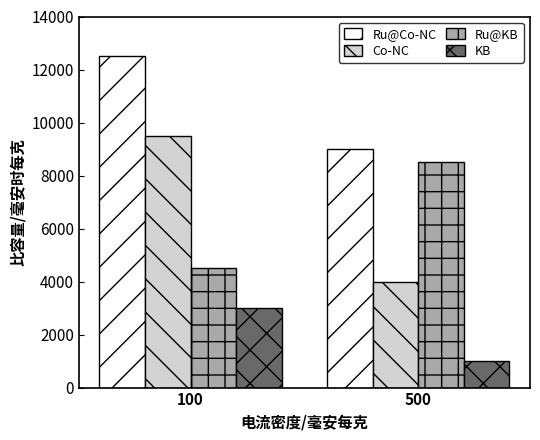

What is the lowest value of the KB series?

1000